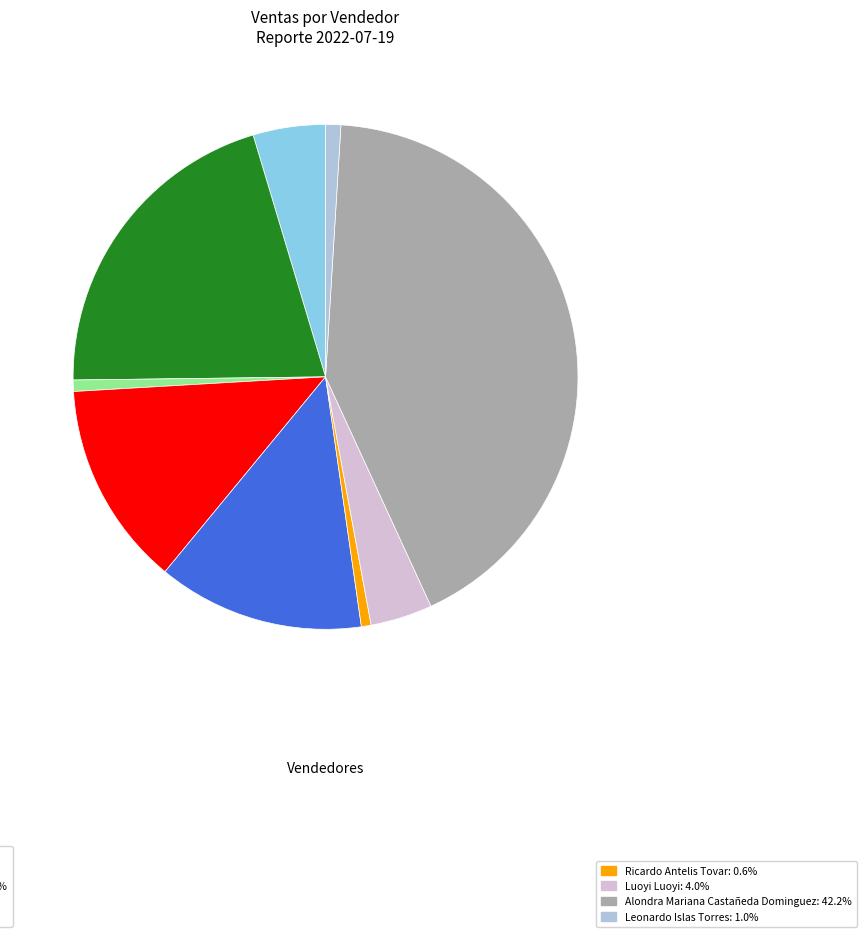

Does any single category account for the majority?

No